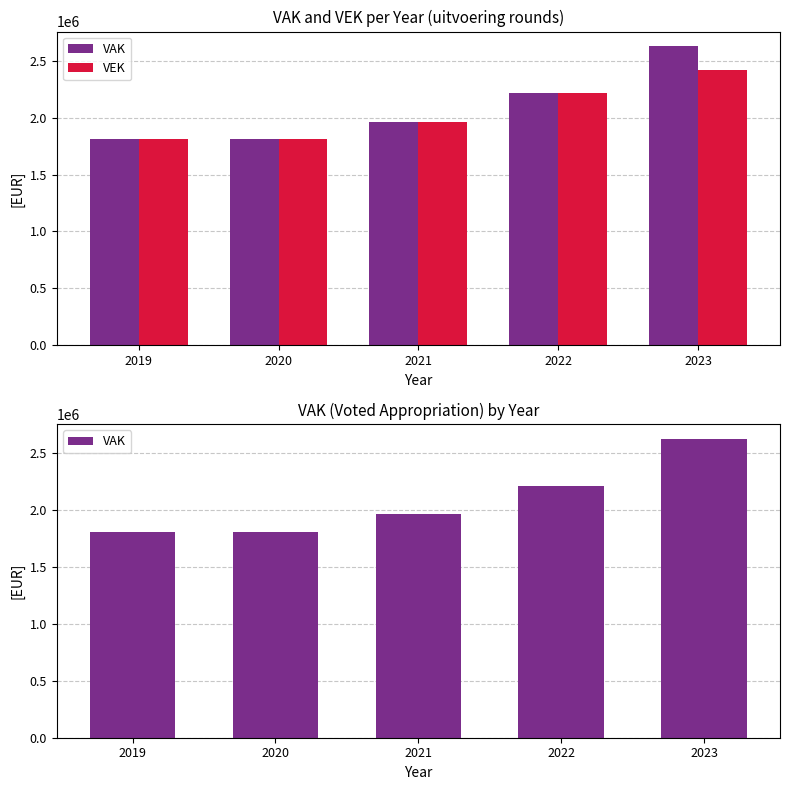

At which label does VAK first exceed 1965912?

2022